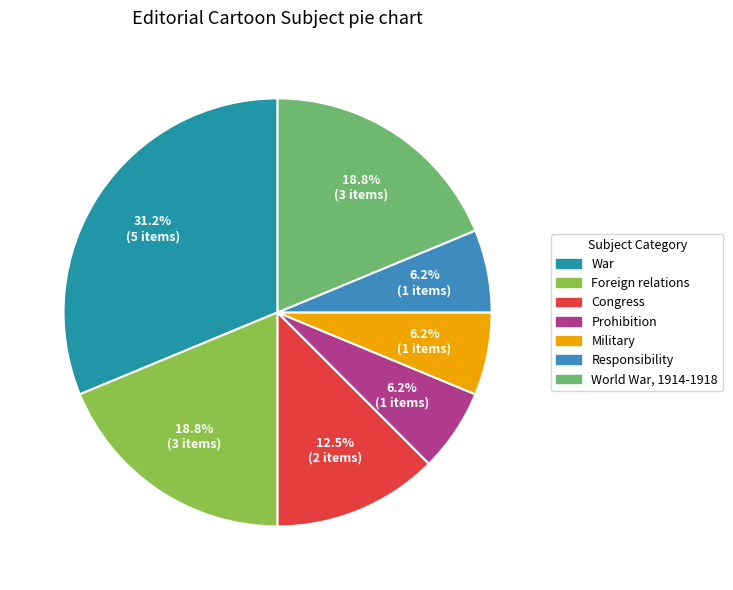

To the nearest percent, what is the average slice percentage?

14%